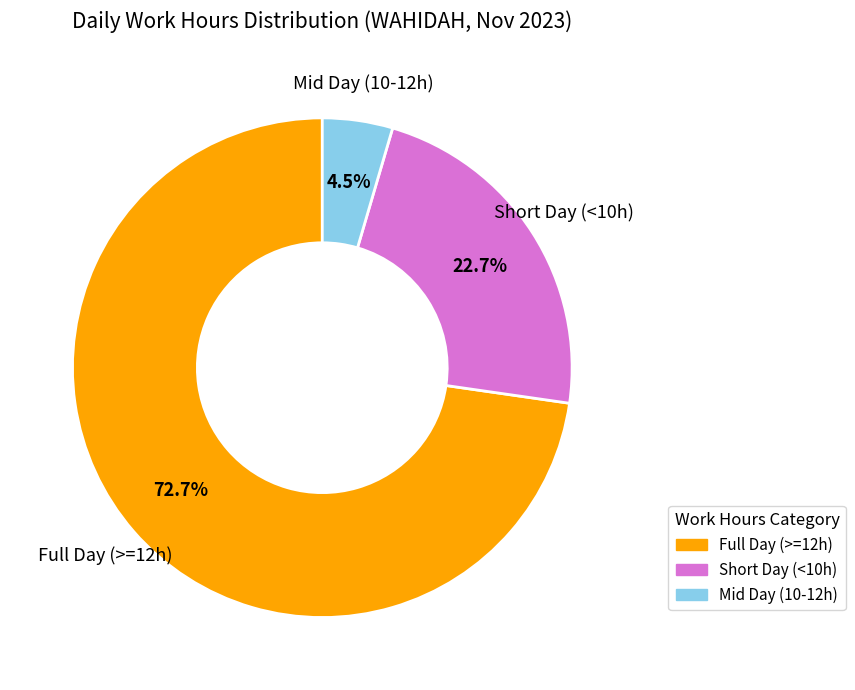

What is the total percentage of Full Day (>=12h) and Short Day (<10h)?

95.5%